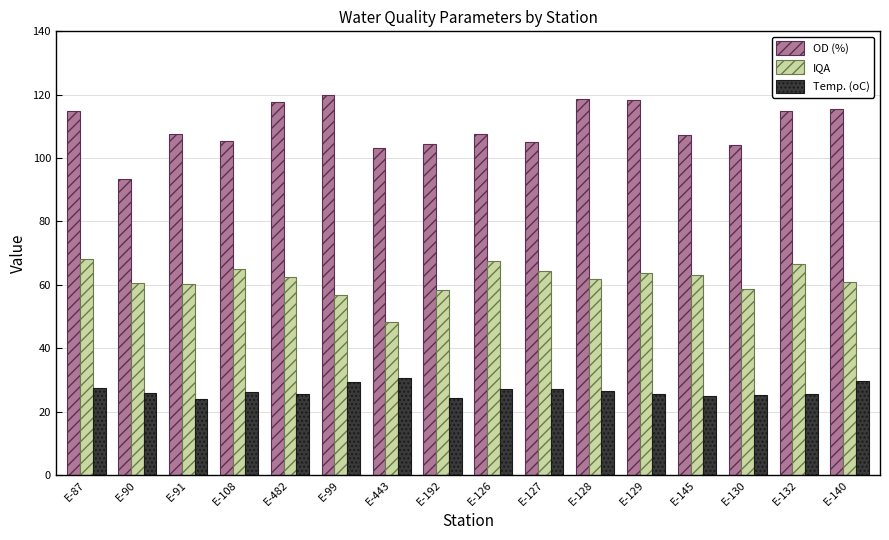

Rank the series at E-128 from highest to lowest value.

OD (%), IQA, Temp. (oC)